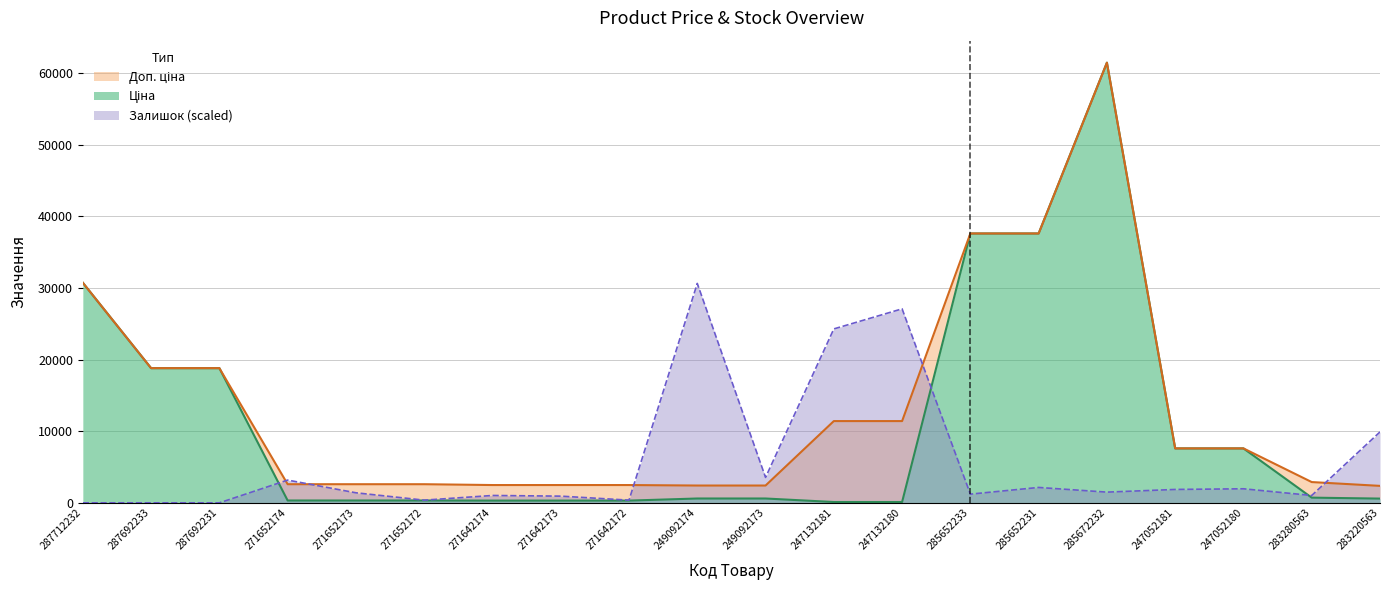

Which label corresponds to the largest value in the chart?

285672232